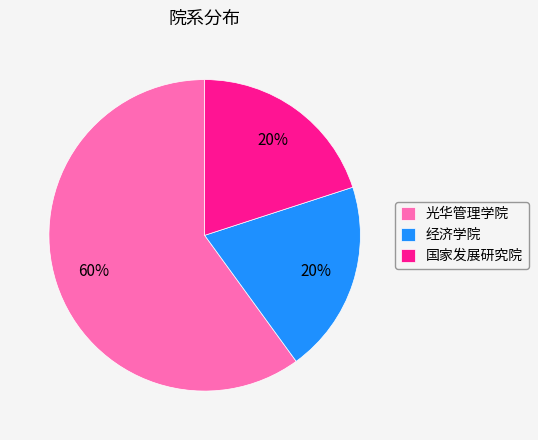

Does any single category account for the majority?

Yes